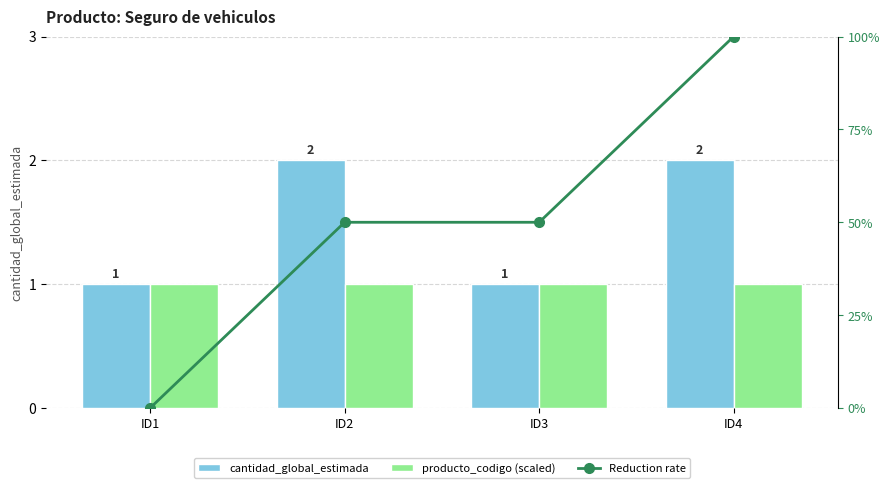

Does the chart contain any negative values?

No